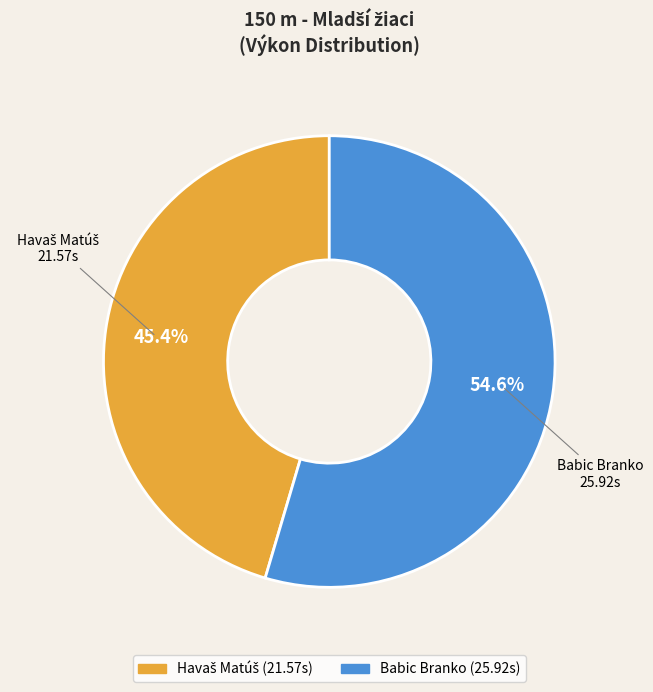

True or false: Babic Branko accounts for 55% of the total.

True